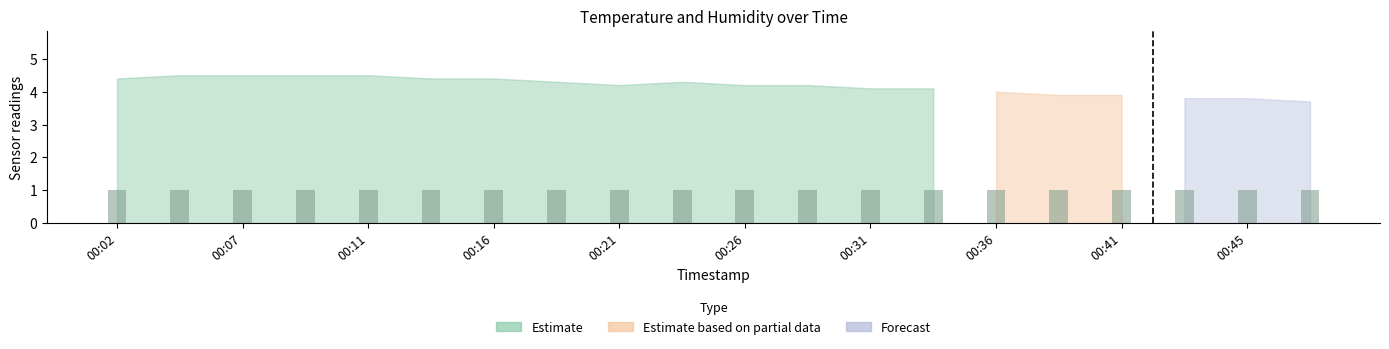

How many values in the temperature series are below 4?

5